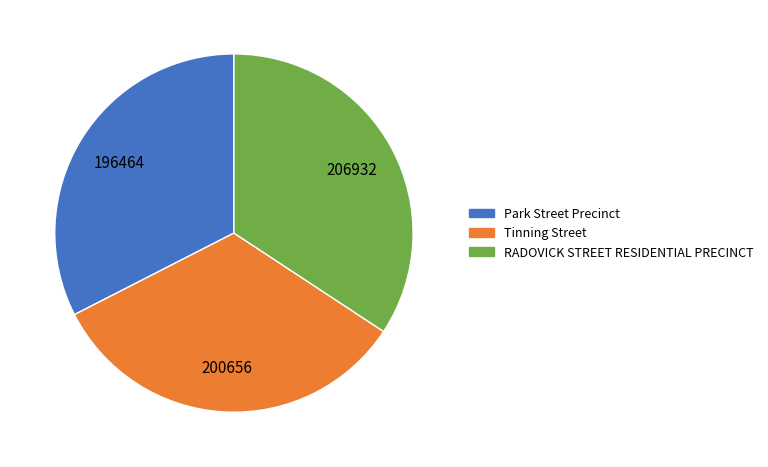

What is the smallest slice in the pie chart?

Park Street Precinct